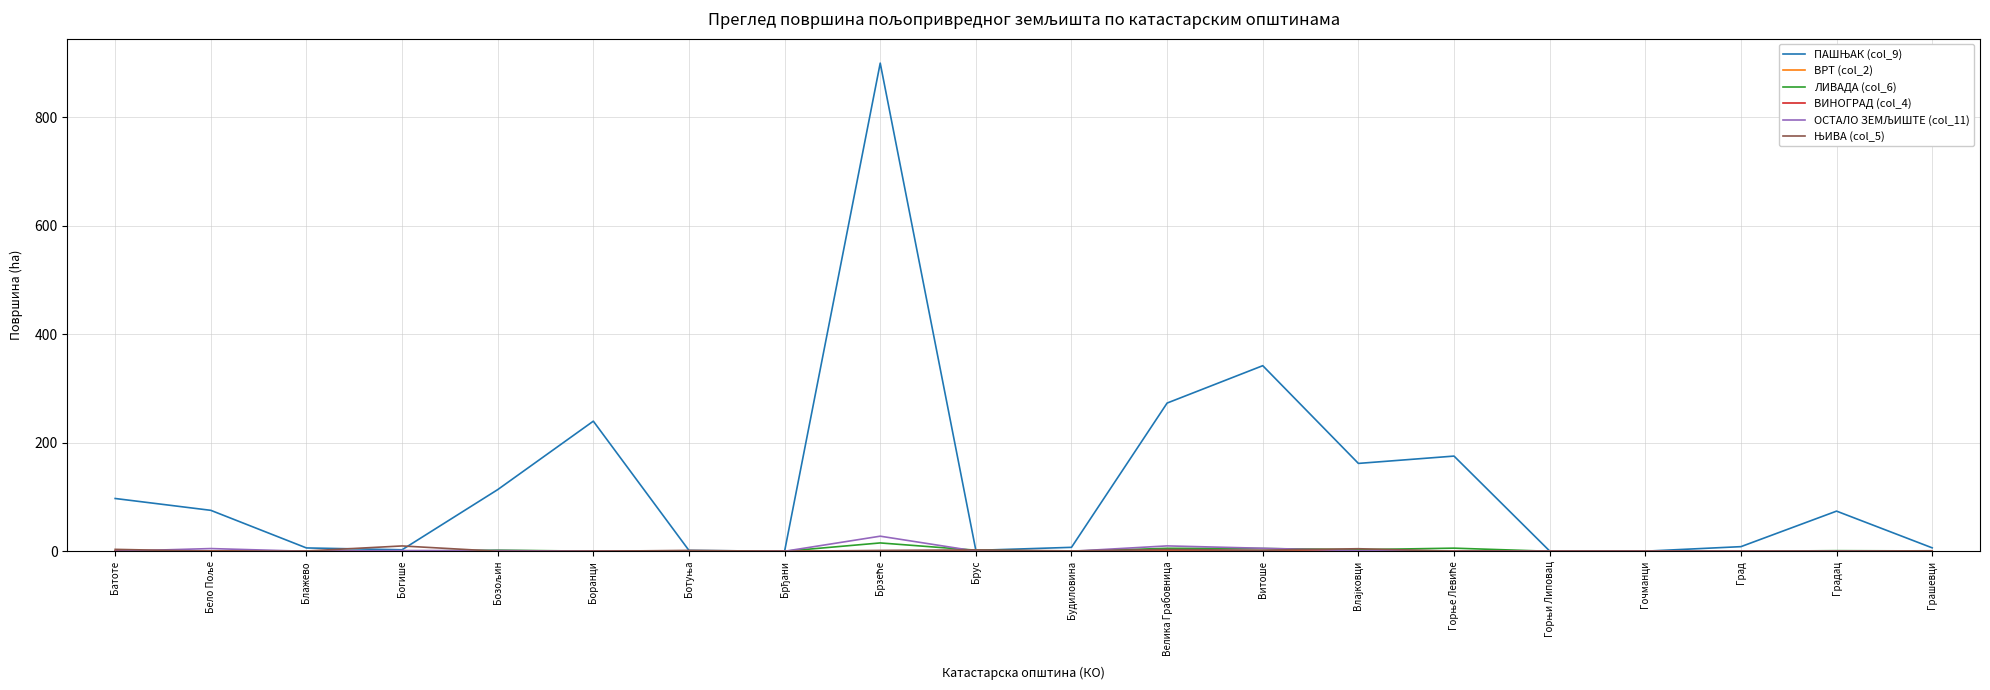

Reading left to right, extract all data points from this chart.

ПАШЊАК (col_9): Батоте=97.3	Бело Поље=75.5	Блажево=6.1	Богише=2.8	Бозољин=113.6	Боранци=239.8	Ботуња=1.6	Брђани=0.1	Брзеће=899.8	Брус=1.7	Будиловина=7.3	Велика Грабовница=273.2	Витоше=342.1	Влајковци=162.0	Горње Левиће=175.5	Горњи Липовац=0.5	Гочманци=0.2	Град=8.5	Градац=74.0	Грашевци=6.3
ВРТ (col_2): Батоте=0.0	Бело Поље=0.0	Блажево=0.0	Богише=0.0	Бозољин=0.0	Боранци=0.0	Ботуња=0.0	Брђани=0.0	Брзеће=0.0	Брус=0.0	Будиловина=0.0	Велика Грабовница=0.0	Витоше=0.0	Влајковци=0.0	Горње Левиће=0.0	Горњи Липовац=0.0	Гочманци=0.0	Град=0.0	Градац=0.0	Грашевци=0.0
ЛИВАДА (col_6): Батоте=0.8	Бело Поље=0.0	Блажево=0.5	Богише=0.1	Бозољин=2.0	Боранци=0.2	Ботуња=0.2	Брђани=0.0	Брзеће=15.4	Брус=2.0	Будиловина=0.0	Велика Грабовница=5.5	Витоше=5.0	Влајковци=2.9	Горње Левиће=5.8	Горњи Липовац=0.0	Гочманци=0.0	Град=0.0	Градац=1.1	Грашевци=0.6
ВИНОГРАД (col_4): Батоте=0.4	Бело Поље=0.0	Блажево=0.0	Богише=0.0	Бозољин=0.0	Боранци=0.0	Ботуња=0.4	Брђани=0.0	Брзеће=0.0	Брус=0.0	Будиловина=0.0	Велика Грабовница=0.0	Витоше=0.0	Влајковци=0.0	Горње Левиће=0.0	Горњи Липовац=0.0	Гочманци=0.0	Град=0.0	Градац=0.0	Грашевци=0.0
ОСТАЛО ЗЕМЉИШТЕ (col_11): Батоте=0.0	Бело Поље=5.0	Блажево=0.0	Богише=1.3	Бозољин=1.4	Боранци=0.0	Ботуња=0.0	Брђани=0.0	Брзеће=27.8	Брус=0.3	Будиловина=0.0	Велика Грабовница=9.9	Витоше=5.5	Влајковци=1.1	Горње Левиће=0.0	Горњи Липовац=0.1	Гочманци=0.0	Град=0.0	Градац=0.0	Грашевци=0.5
ЊИВА (col_5): Батоте=3.5	Бело Поље=0.0	Блажево=0.6	Богише=9.8	Бозољин=0.0	Боранци=0.0	Ботуња=1.6	Брђани=0.0	Брзеће=1.6	Брус=2.6	Будиловина=0.7	Велика Грабовница=3.2	Витоше=2.0	Влајковци=4.7	Горње Левиће=0.2	Горњи Липовац=0.2	Гочманци=0.0	Град=0.0	Градац=0.2	Грашевци=1.0